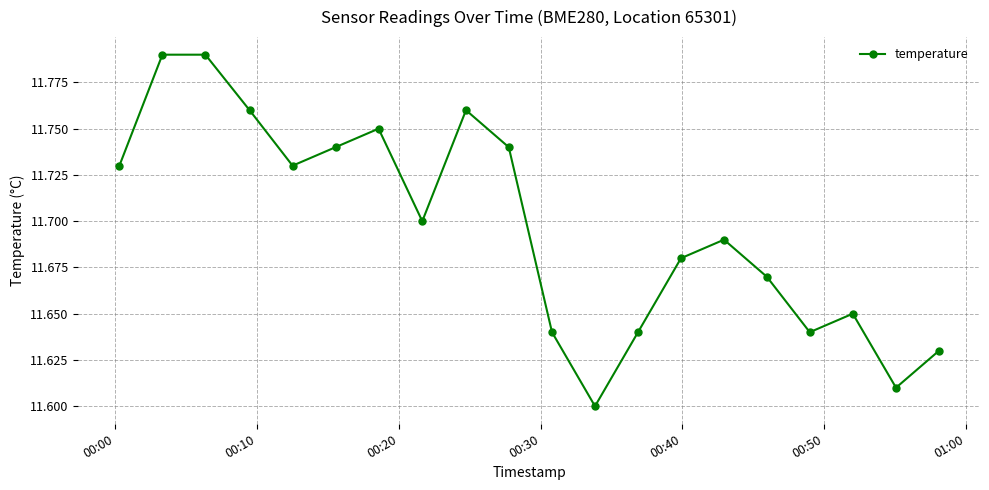

How many values are between 11 and 12?

20